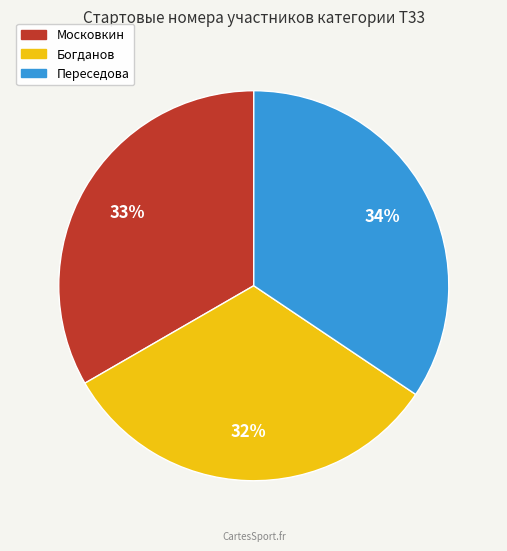

To the nearest percent, what portion does Московкин represent?

33%